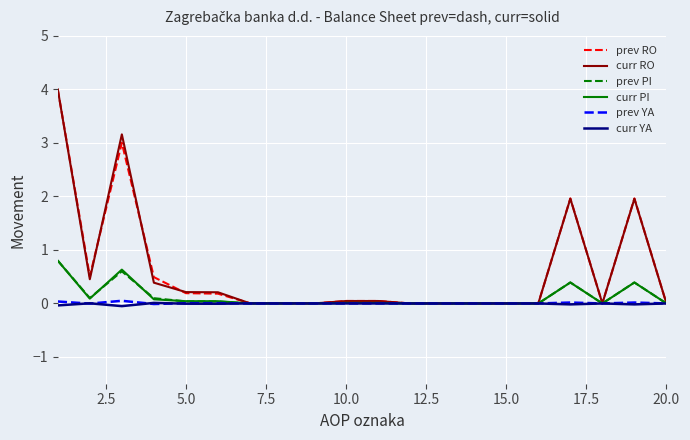

How many lines are shown in the chart?

6